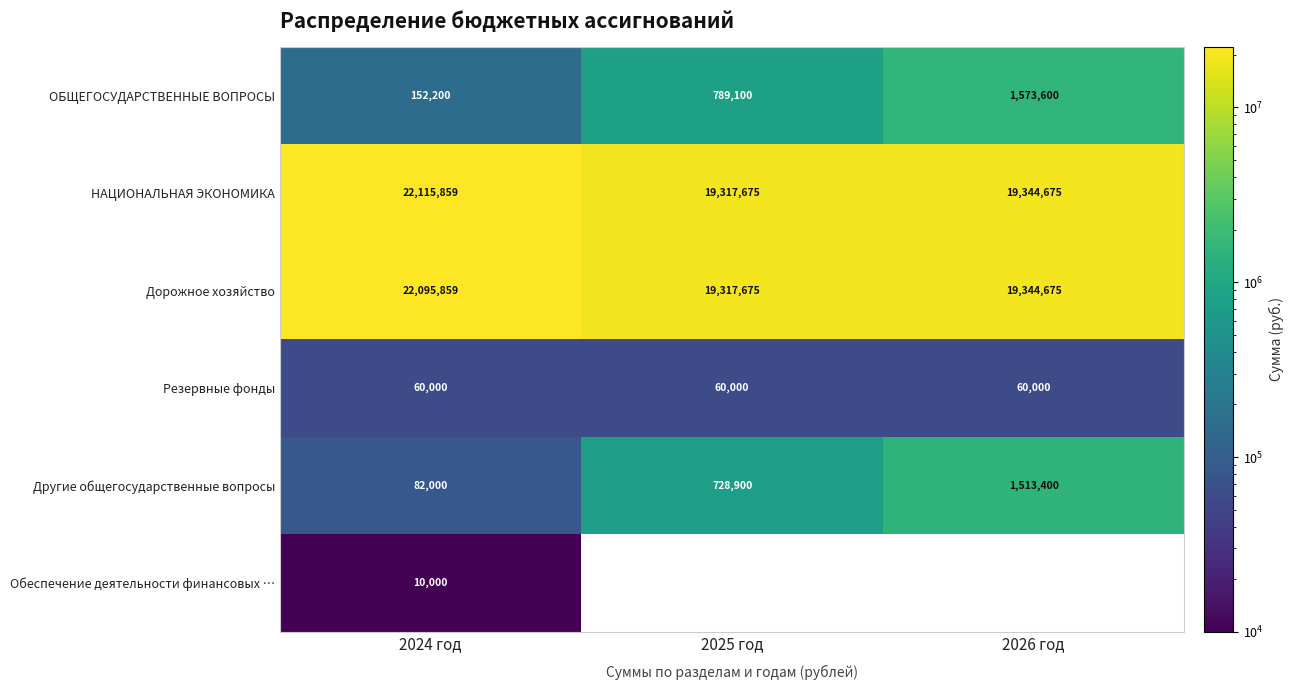

What is the average value of the Резервные фонды series?

60000